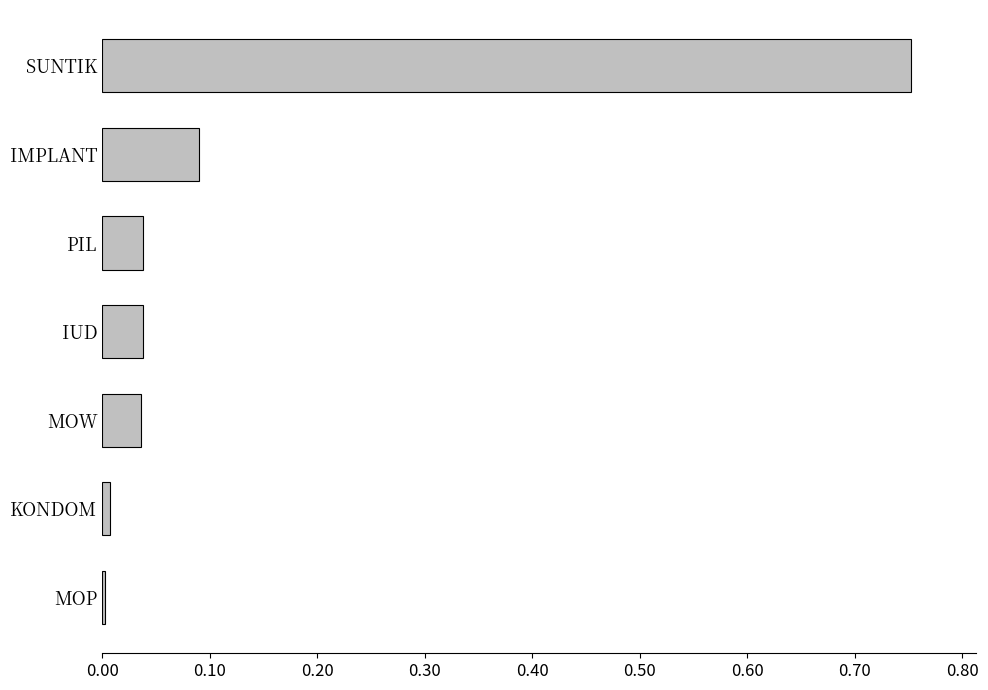

Count the number of categories in the chart.

7